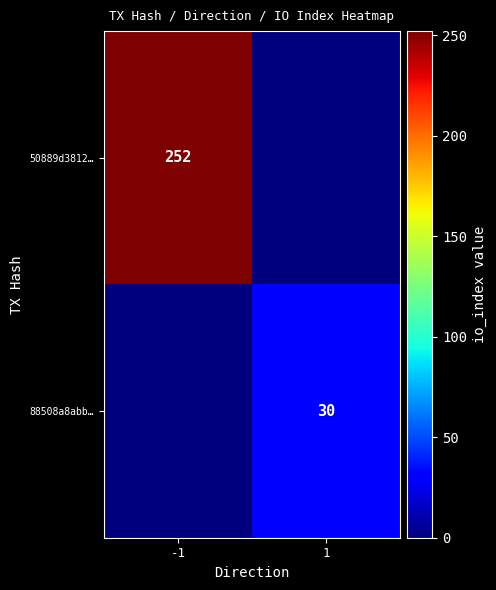

The 88508a8abb… series shows 30 at 1. True or false?

True